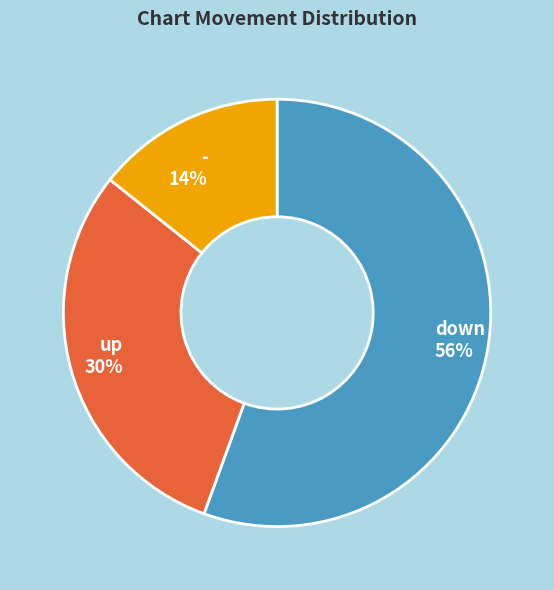

Combined, do up and - account for over 50%?

No